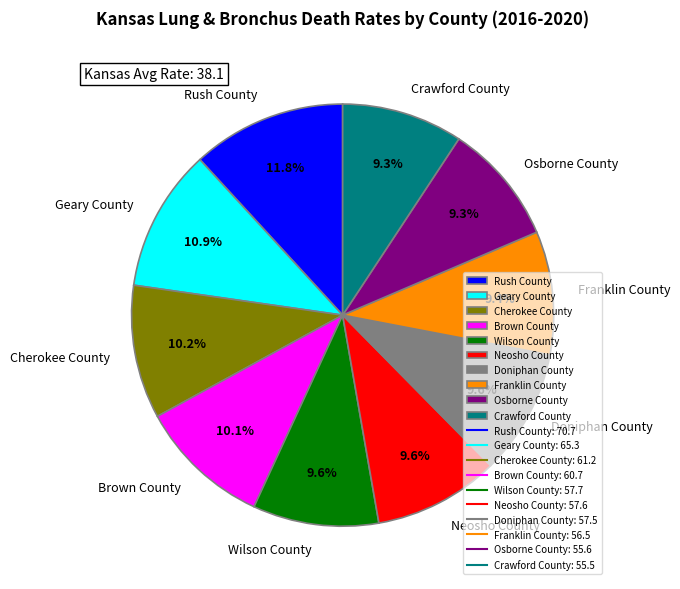

To the nearest percent, what is the difference between the Neosho County and Geary County slice percentages?

1%